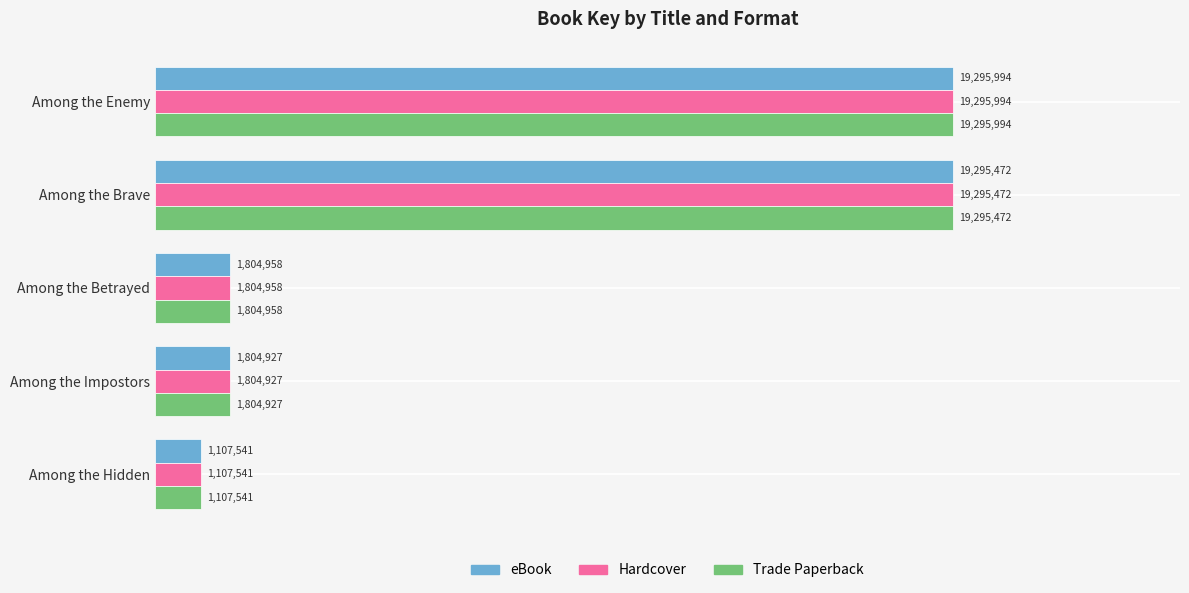

What are all the series names shown in the legend?

eBook, Hardcover, Trade Paperback